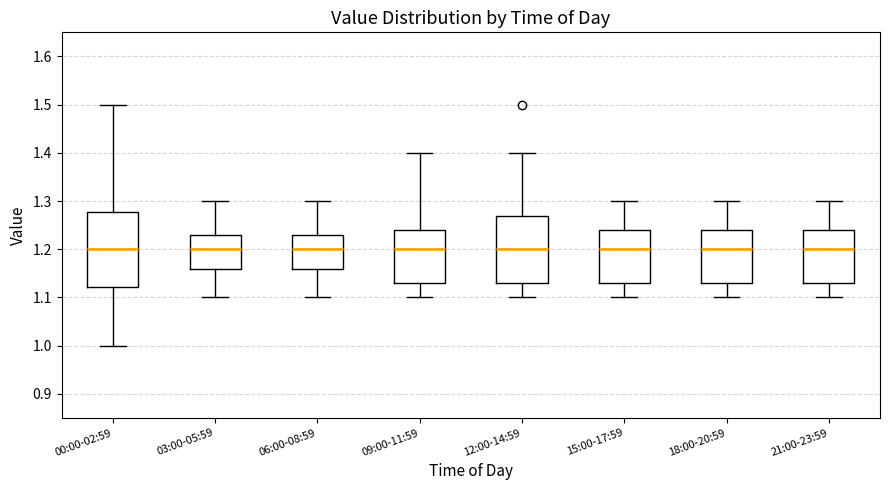

Reading left to right, read every box against the y-axis: the position of its median line, the range the box covers, and the ends of its whiskers. The values are not printed on the chart, so give them approximately, as read against the axis.

00:00-02:59: median 1.20, box 1.12 to 1.28, whiskers 1.00 to 1.50
03:00-05:59: median 1.20, box 1.16 to 1.23, whiskers 1.10 to 1.30
06:00-08:59: median 1.20, box 1.16 to 1.23, whiskers 1.10 to 1.30
09:00-11:59: median 1.20, box 1.13 to 1.24, whiskers 1.10 to 1.40
12:00-14:59: median 1.20, box 1.13 to 1.27, whiskers 1.10 to 1.40
15:00-17:59: median 1.20, box 1.13 to 1.24, whiskers 1.10 to 1.30
18:00-20:59: median 1.20, box 1.13 to 1.24, whiskers 1.10 to 1.30
21:00-23:59: median 1.20, box 1.13 to 1.24, whiskers 1.10 to 1.30